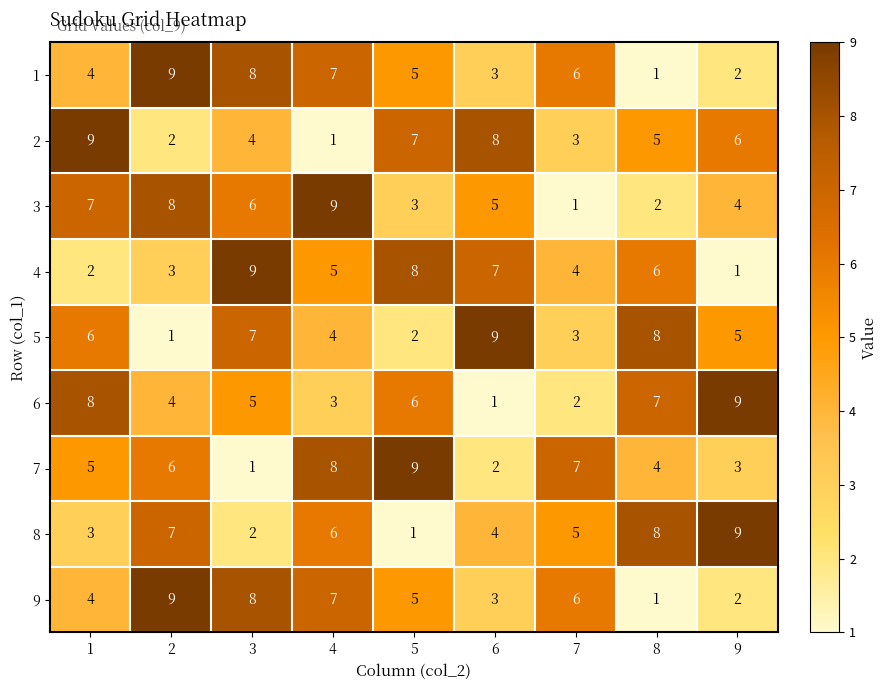

Is the value of 6 at 6 greater than the value of 4 at 4?

No